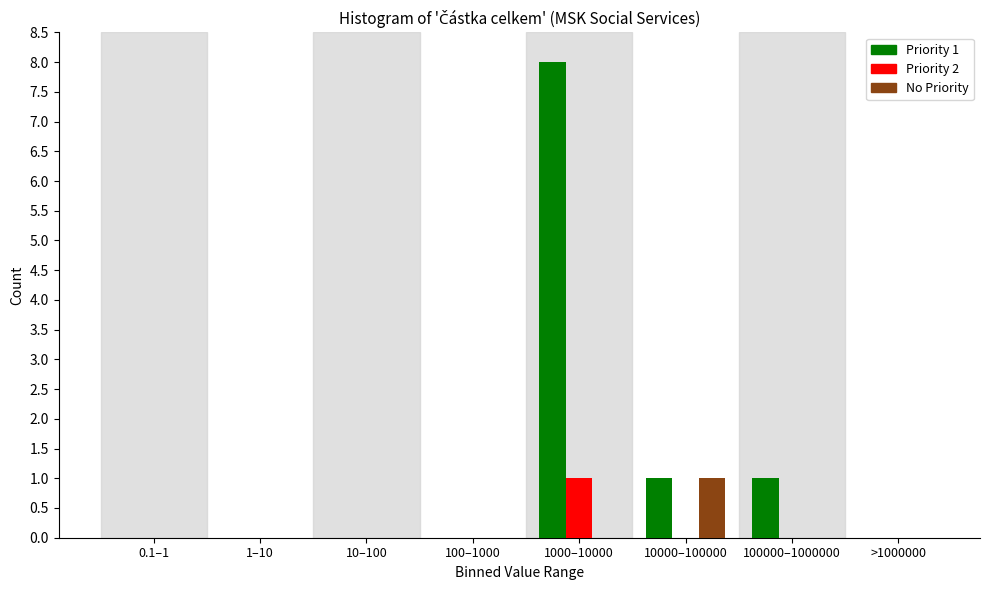

Reading left to right, transcribe all the data shown in this chart.

Priority 1: 0.1–1=0	1–10=0	10–100=0	100–1000=0	1000–10000=8	10000–100000=1	100000–1000000=1	>1000000=0
Priority 2: 0.1–1=0	1–10=0	10–100=0	100–1000=0	1000–10000=1	10000–100000=0	100000–1000000=0	>1000000=0
No Priority: 0.1–1=0	1–10=0	10–100=0	100–1000=0	1000–10000=0	10000–100000=1	100000–1000000=0	>1000000=0